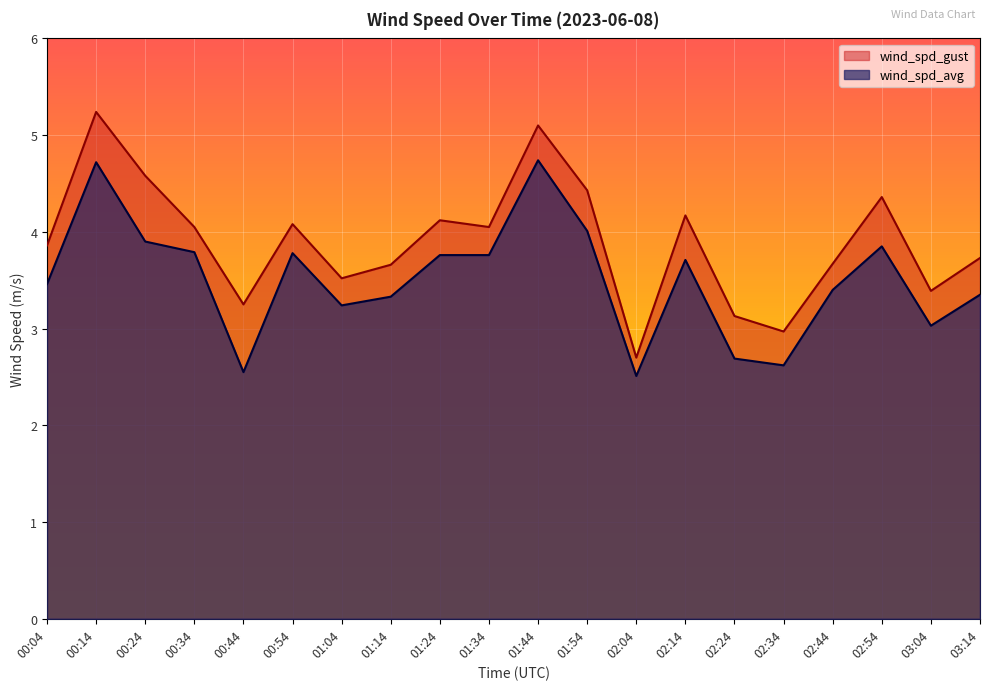

What is the label of the 15th point from the left?

02:24